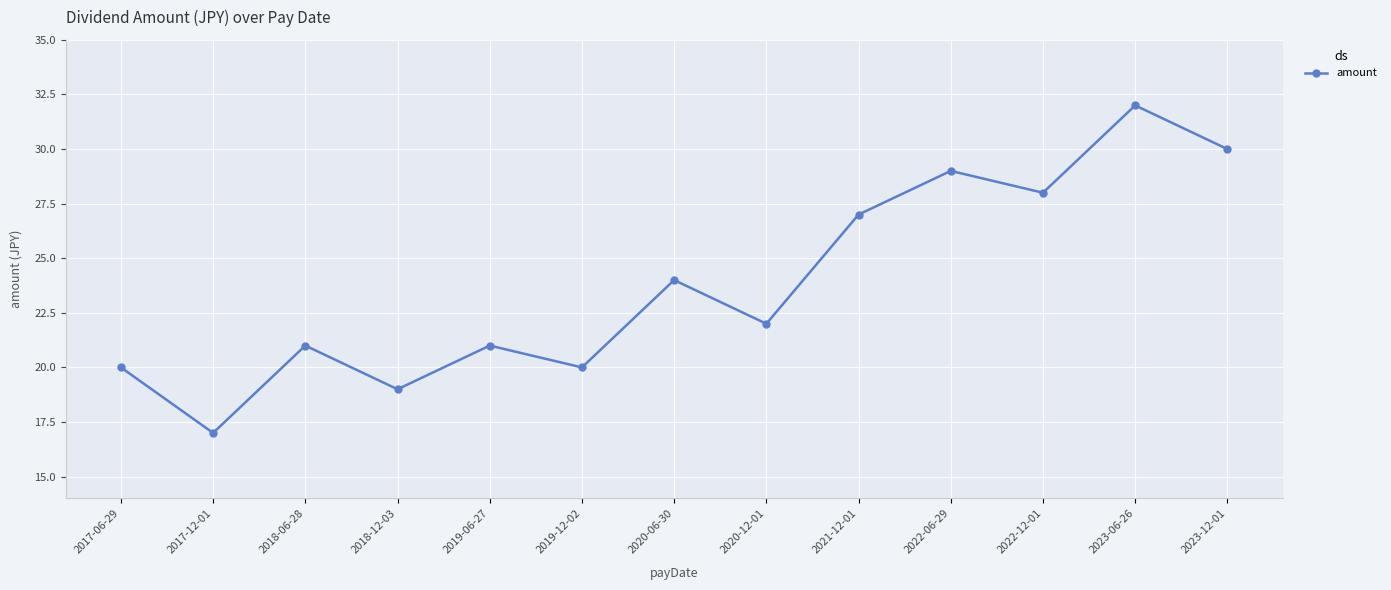

Approximately how many times larger is the value at 2023-06-26 compared to 2019-06-27?

1.5